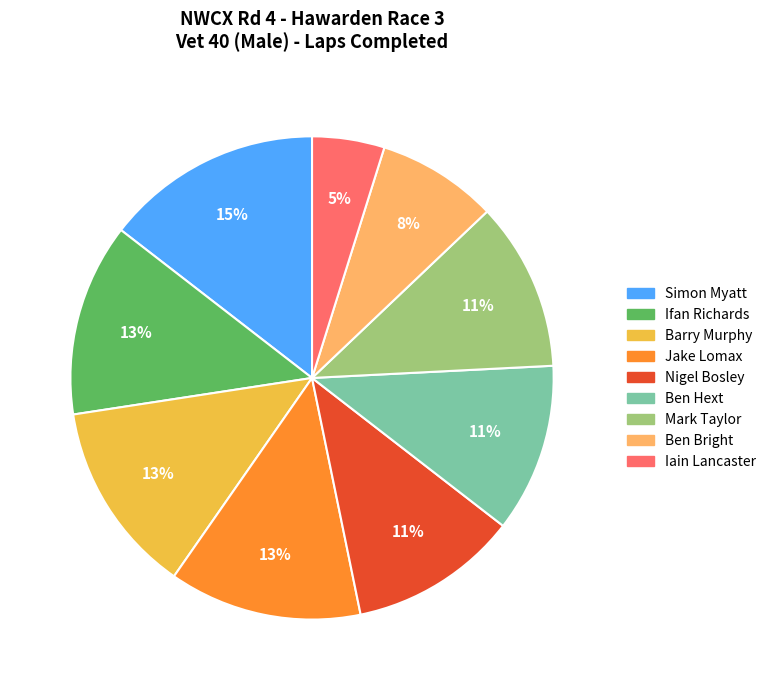

Combined, do Ifan Richards and Jake Lomax account for over 50%?

No